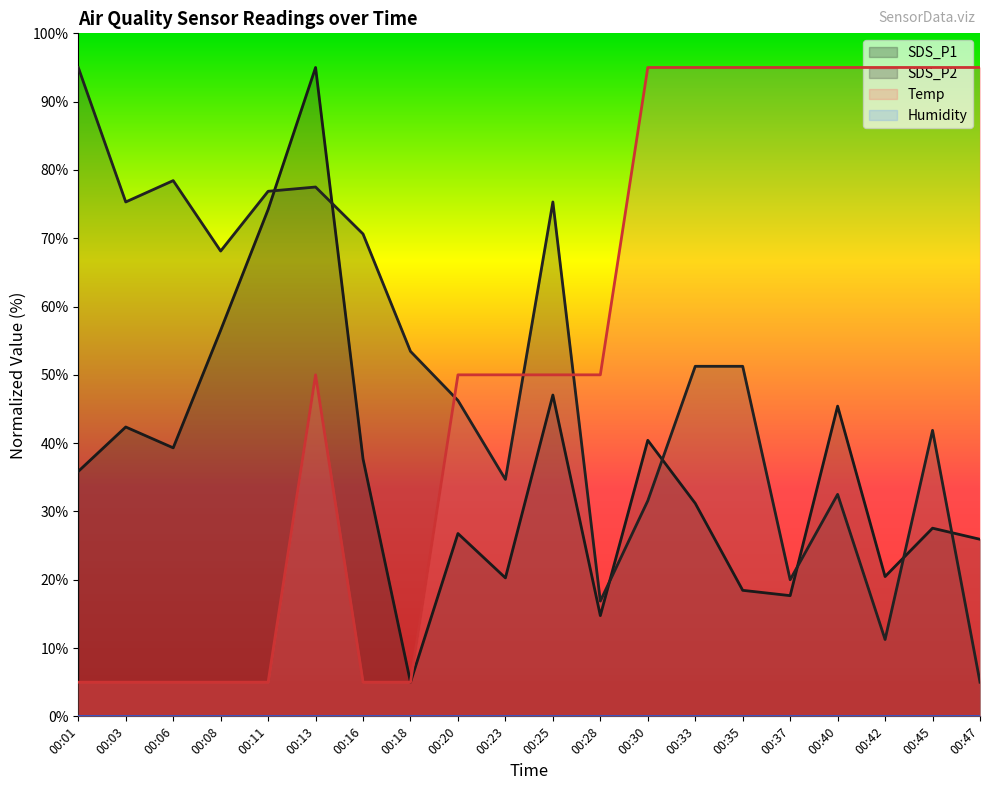

True or false: SDS_P2 has more than 1 interior local peaks.

True